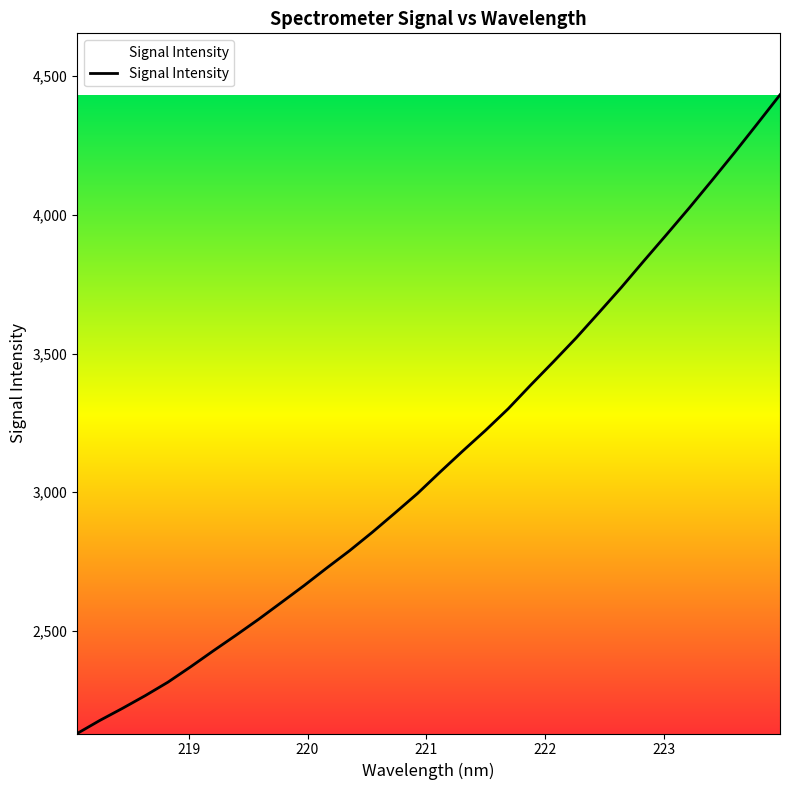

What is the difference between the maximum and minimum values?

2302.4